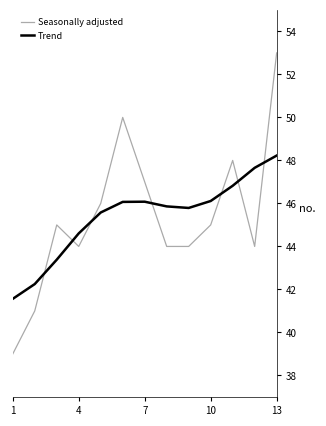

List the series in order of their peak value, lowest first.

Trend, Seasonally adjusted